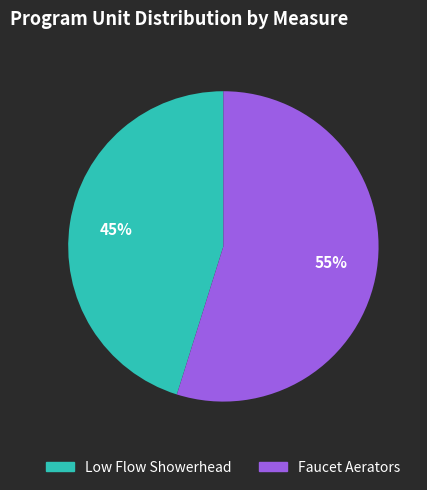

Is there a majority slice in this chart?

Yes